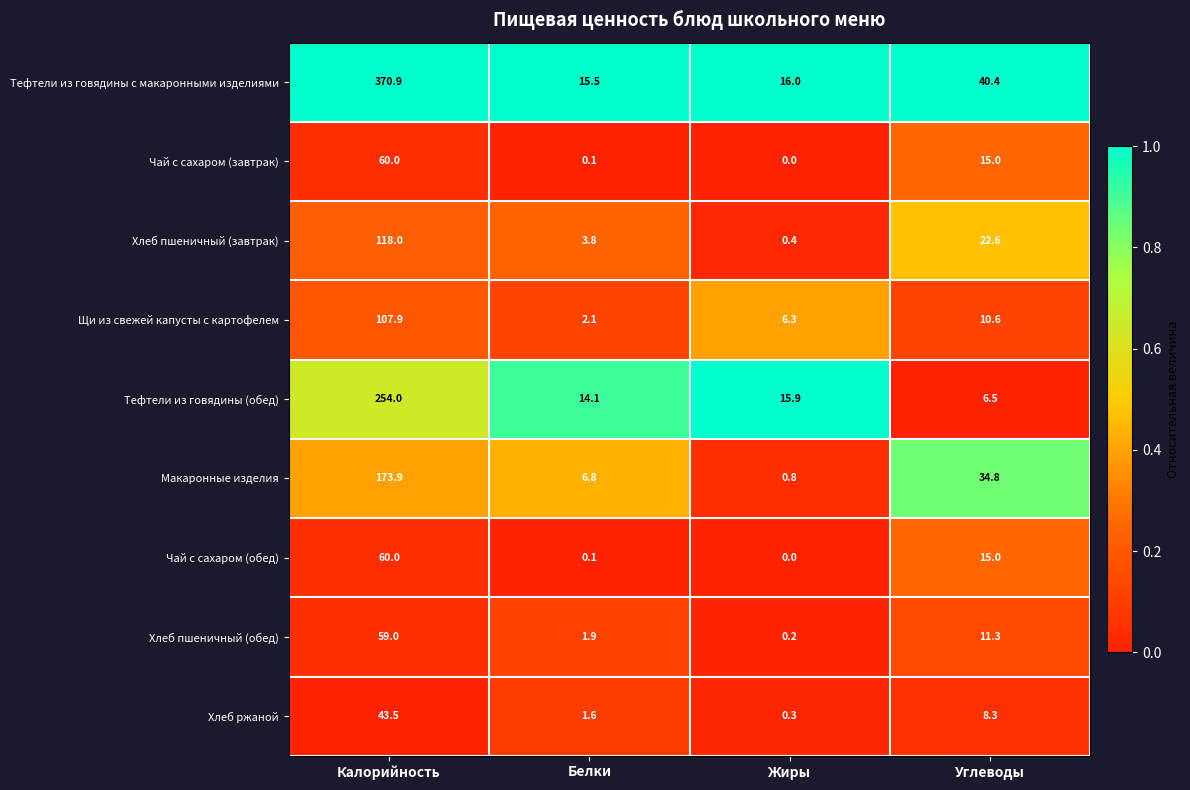

What is the total value across all series at Жиры?

39.9